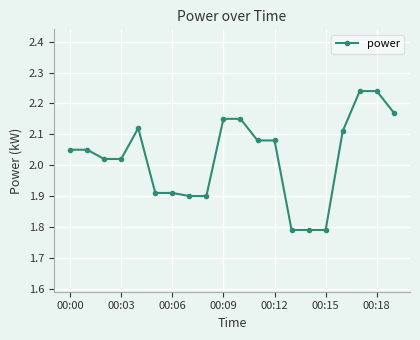

What is the sum of all values?

40.5